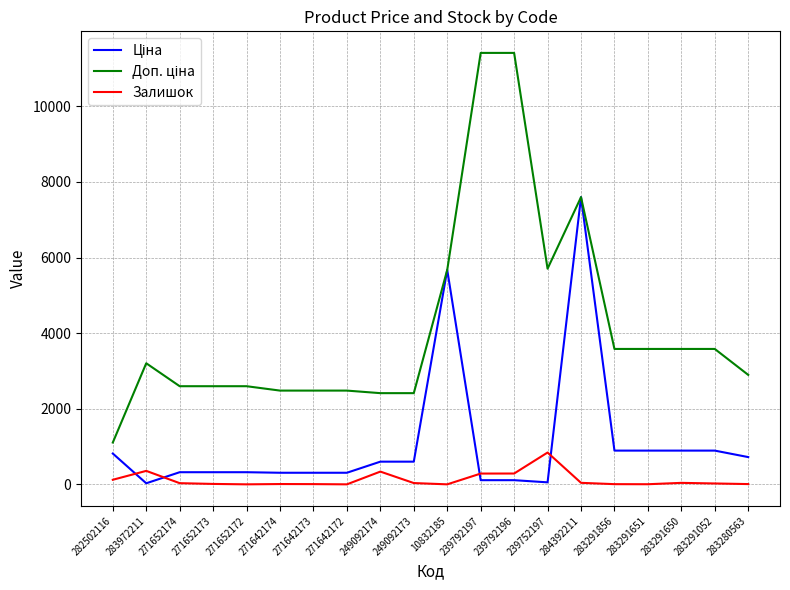

Is it true that Залишок equals 11.0 at 283280563?

True